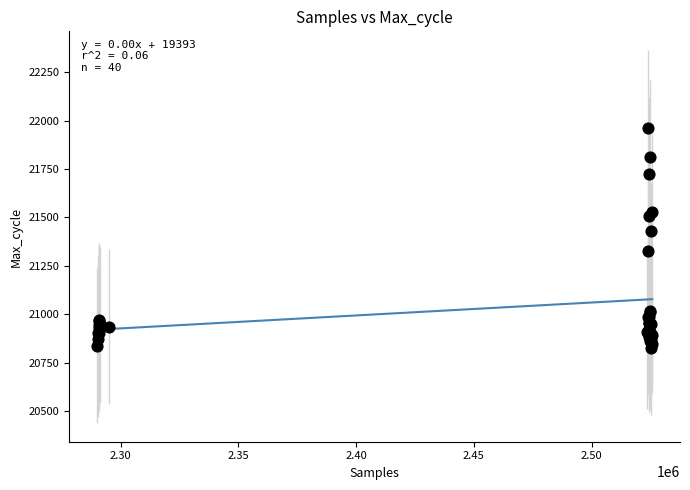

What Y value in the scatter plot is closest to 21394?

21428